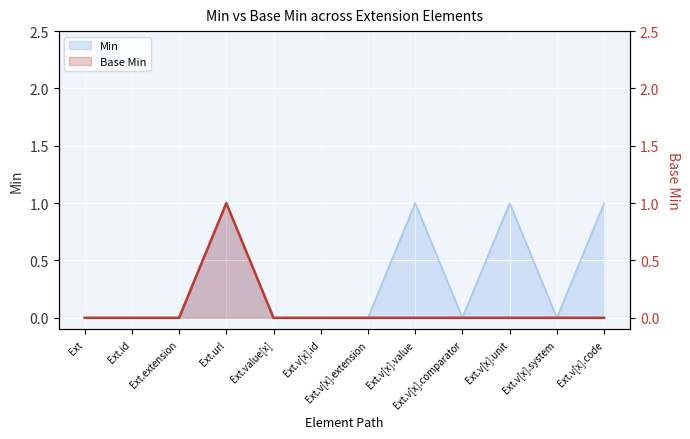

What is the greatest value displayed?

1